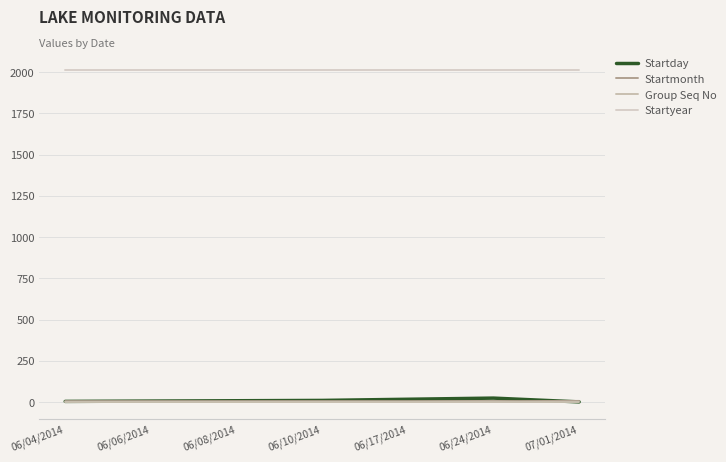

Reading left to right, extract all data points from this chart.

Startday: 4	6	8	10	17	24	1
Startmonth: 6	6	6	6	6	6	7
Group Seq No: 1	1	1	1	1	1	1
Startyear: 2014	2014	2014	2014	2014	2014	2014